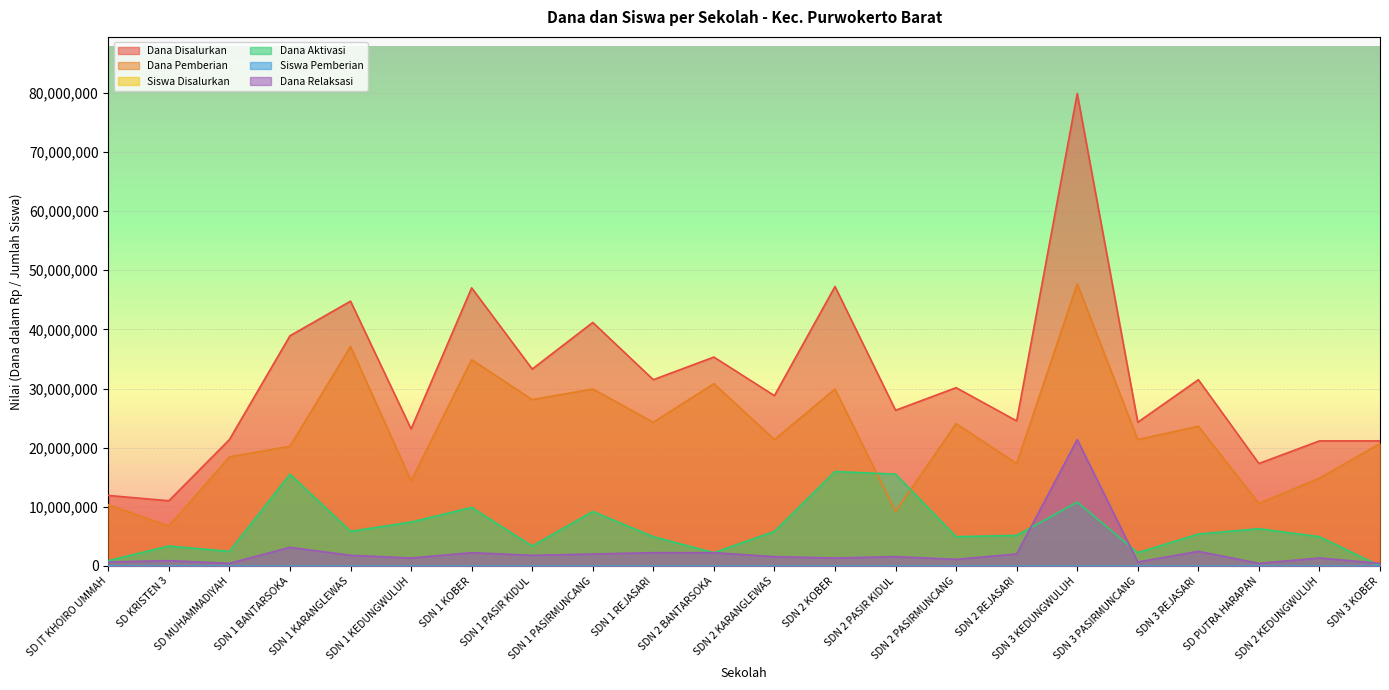

How many data points in Dana Aktivasi are less than 5400000?

11